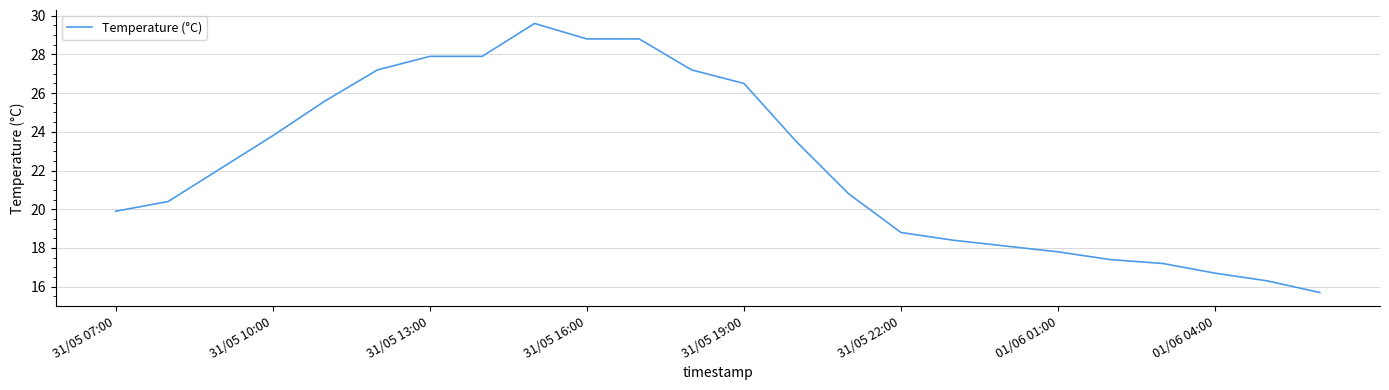

What is the greatest value displayed?

29.6